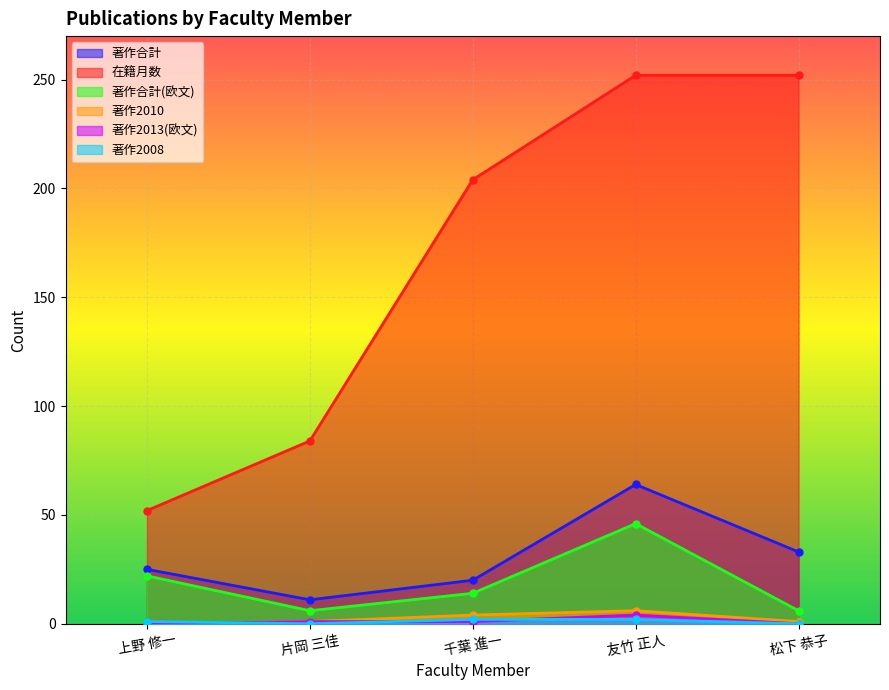

Is it true that 著作2013(欧文) equals 4 at 友竹 正人?

True